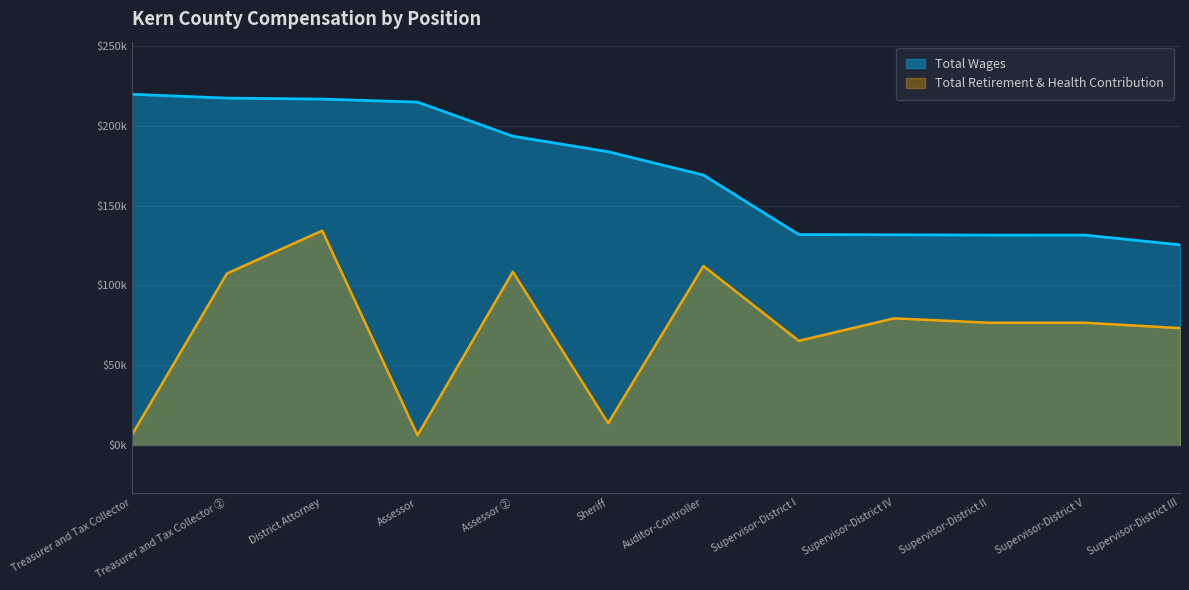

What is the average value of the Total Wages series?

172351